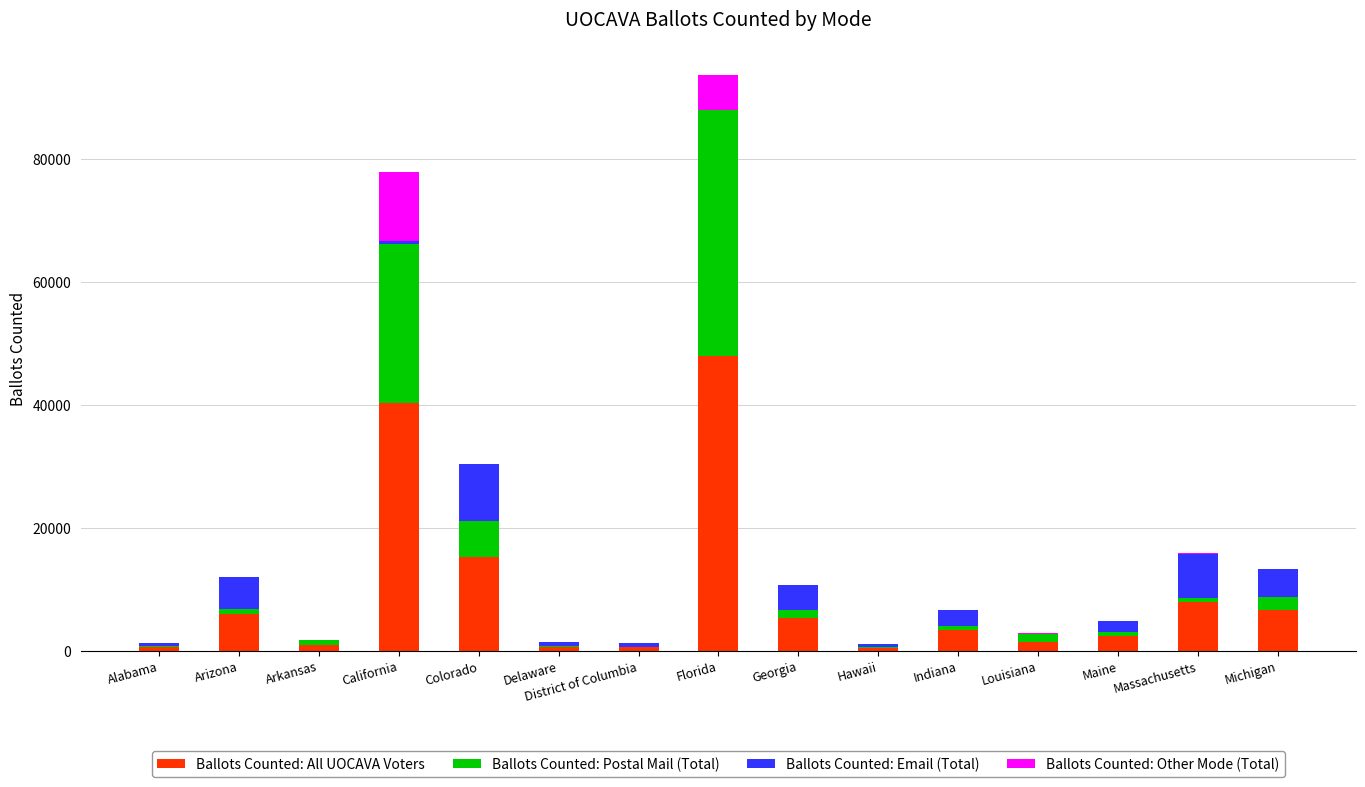

Is it true that Ballots Counted: All UOCAVA Voters equals 48068 at Florida?

True